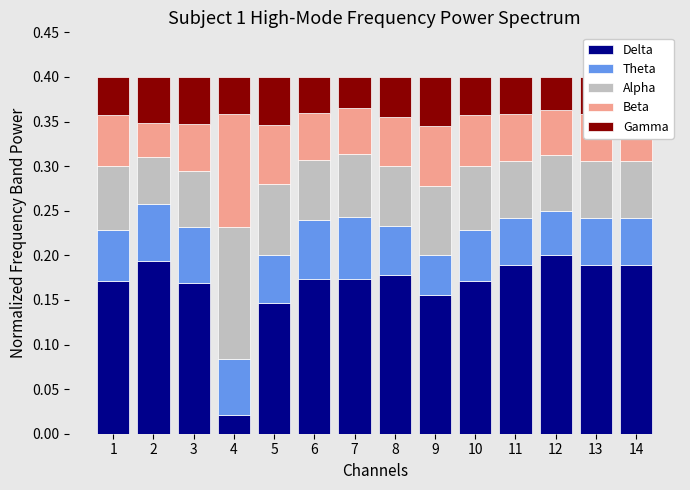

What is the total value across all series at 2?

0.4